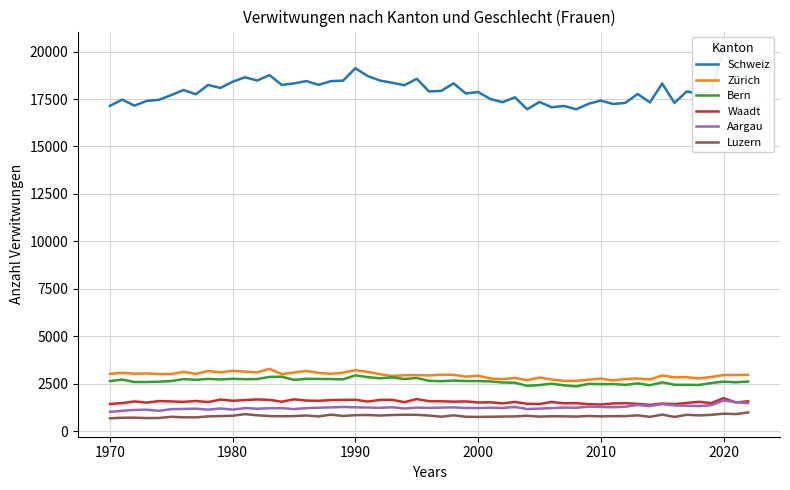

Where is the first local minimum for Bern?

1972